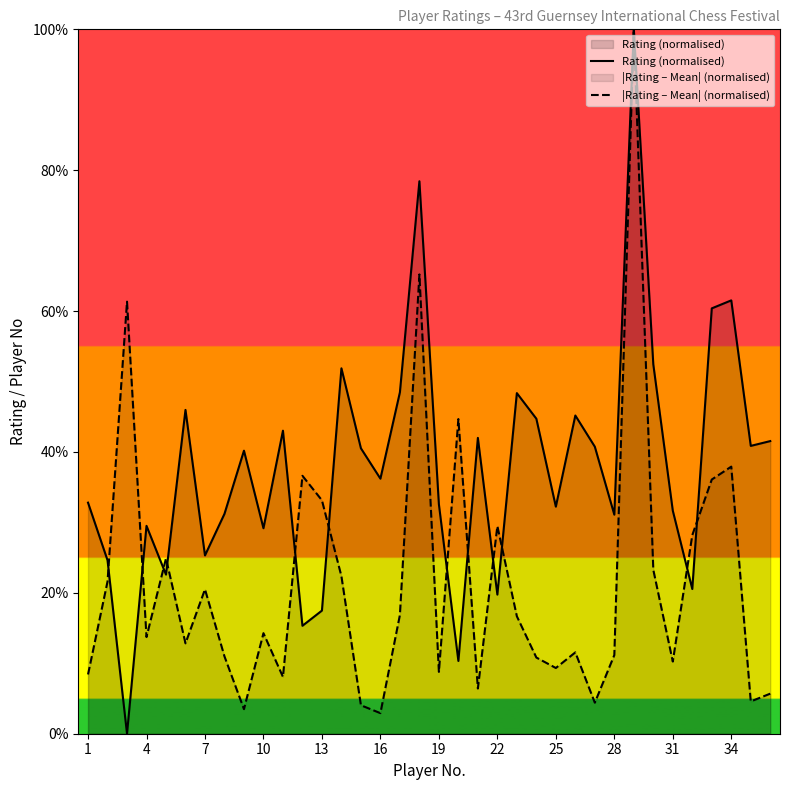

At how many categories does at least one series exceed 86?

1